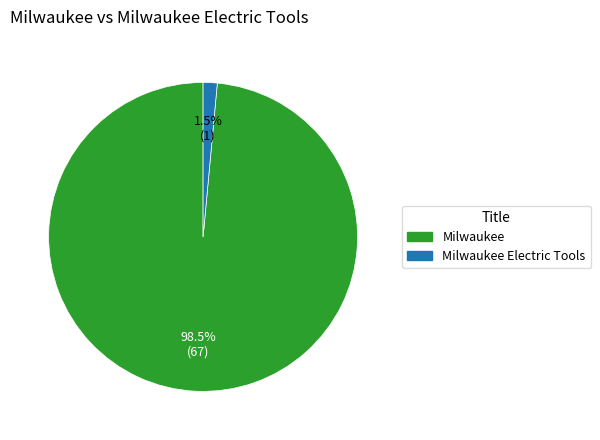

Is there a majority slice in this chart?

Yes